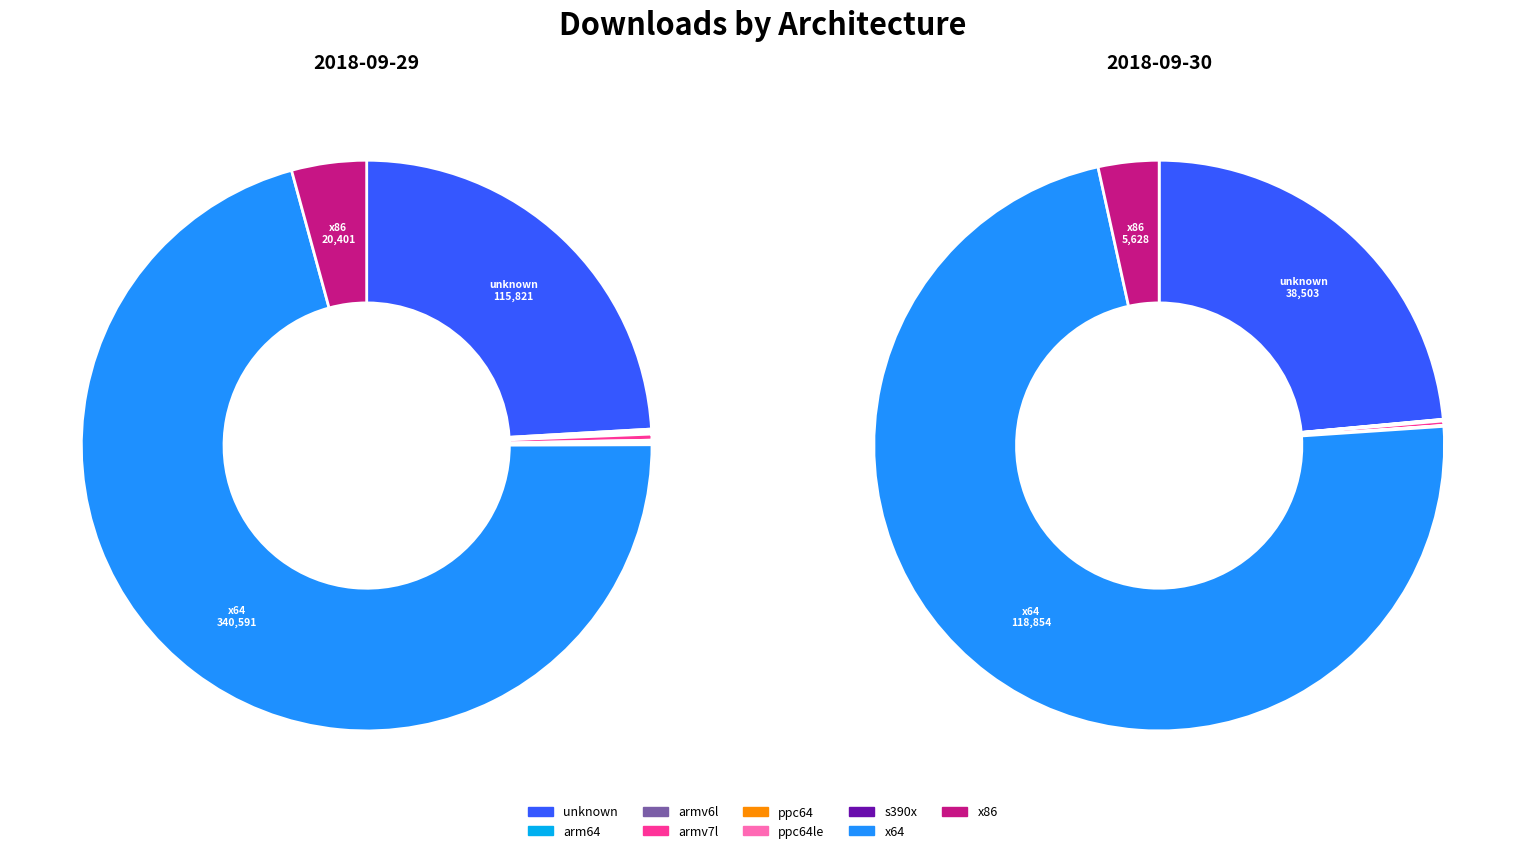

To the nearest percent, what is the difference between the largest and smallest slice percentages?

71%